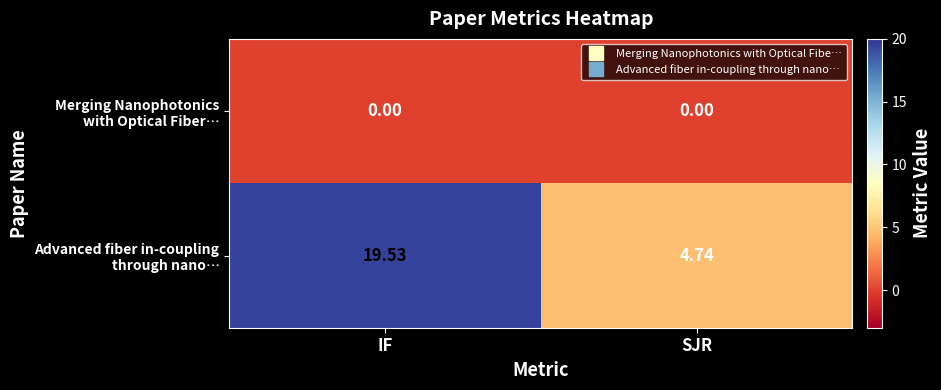

At which category is the sum across all series the highest?

IF